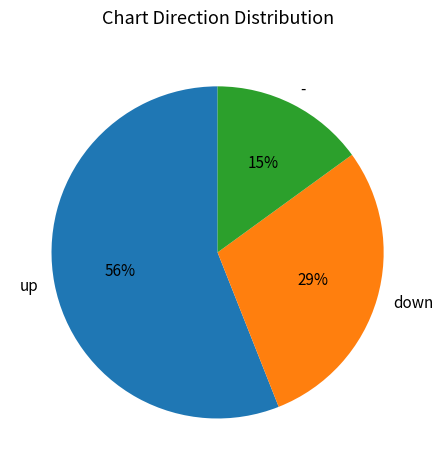

To the nearest percent, what percentage of the pie is -?

15%